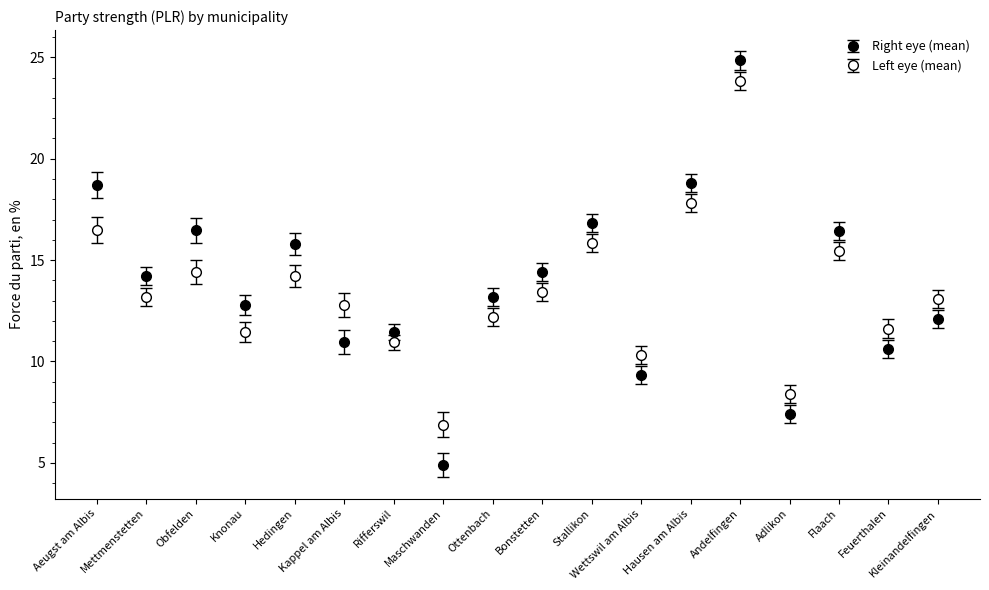

How many lines are shown in the chart?

2